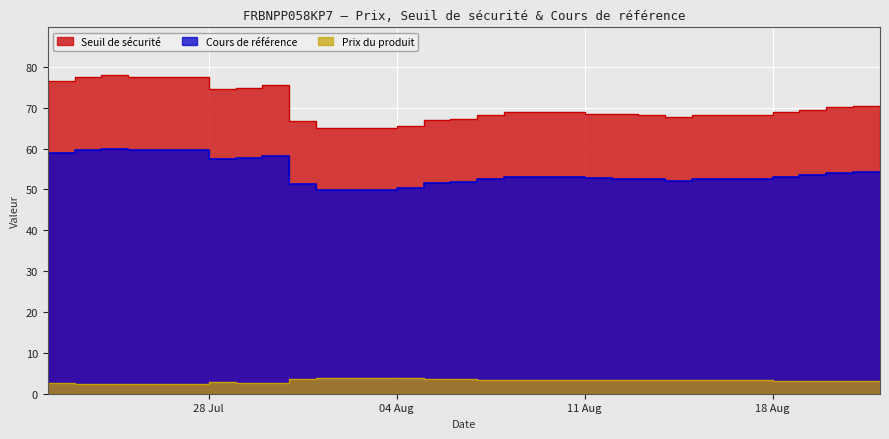

True or false: Prix du produit and Cours de référence intersect in this chart.

False